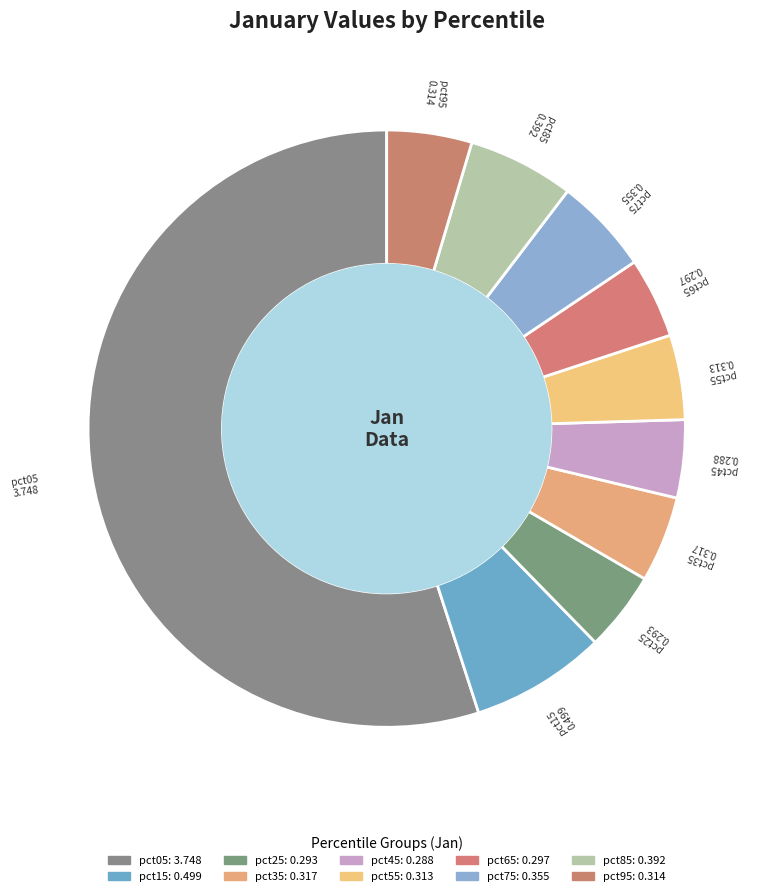

To the nearest percent, what is the average slice percentage?

10%